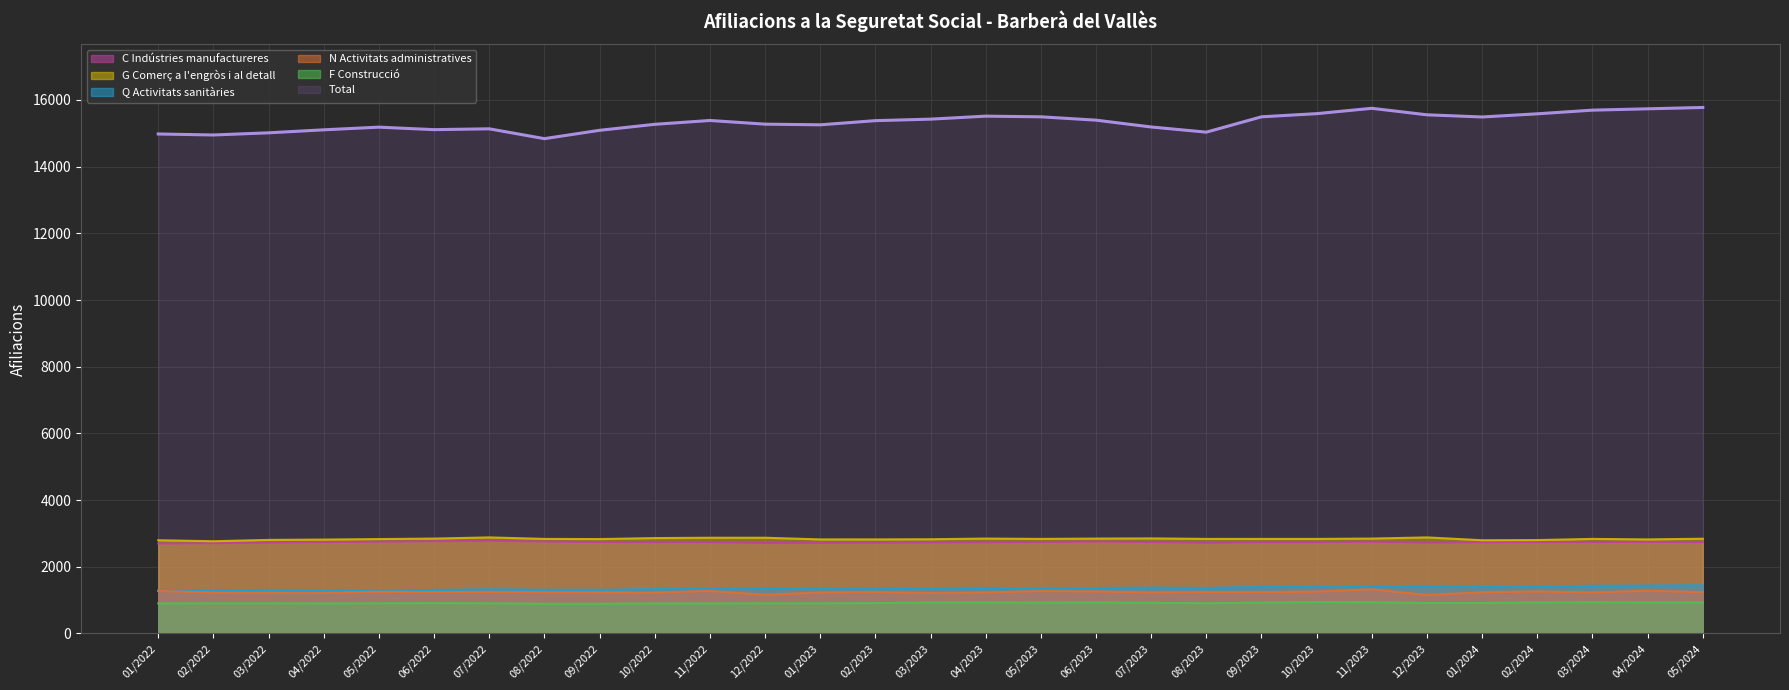

At which category does Q Activitats sanitàries reach its first local valley?

05/2022